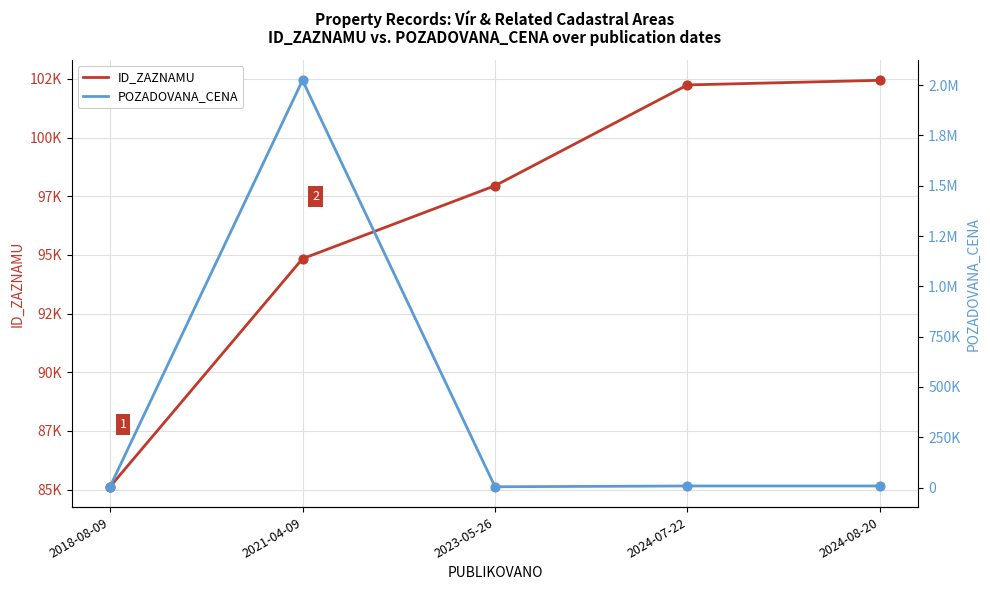

At how many categories does at least one series exceed 1927306?

1